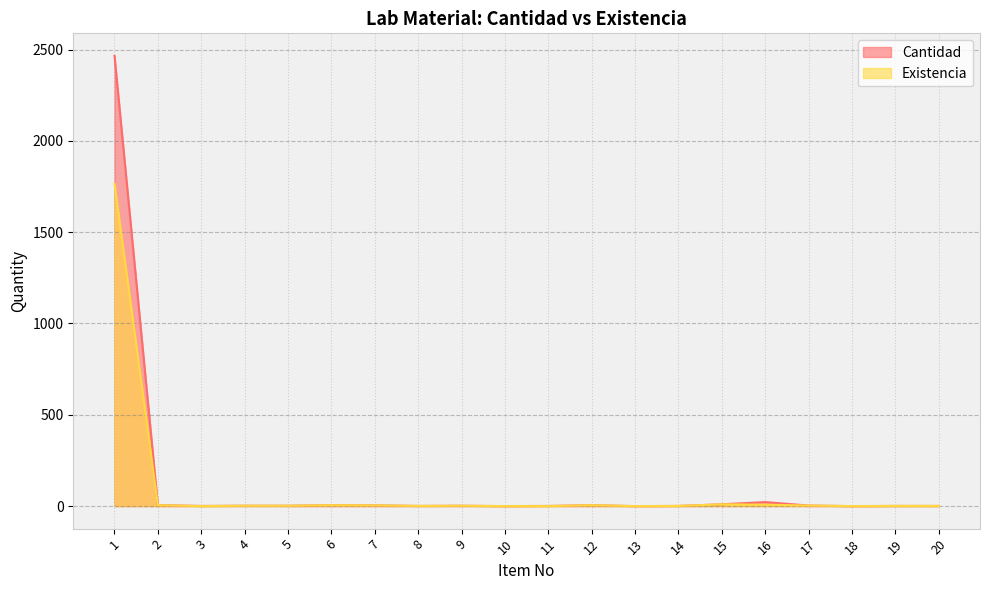

What is the difference between the maximum and second lowest values in the Cantidad series?

2465.5